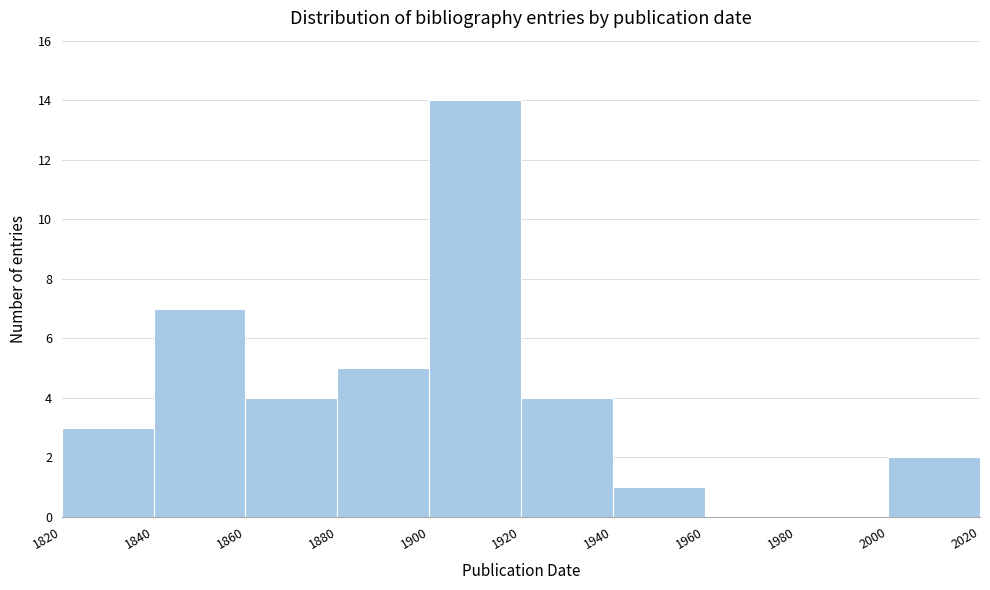

How tall is the bar that spans 1940 to 1960 on the x-axis? The values are not printed on the chart, so give them approximately, as read against the axis.

1